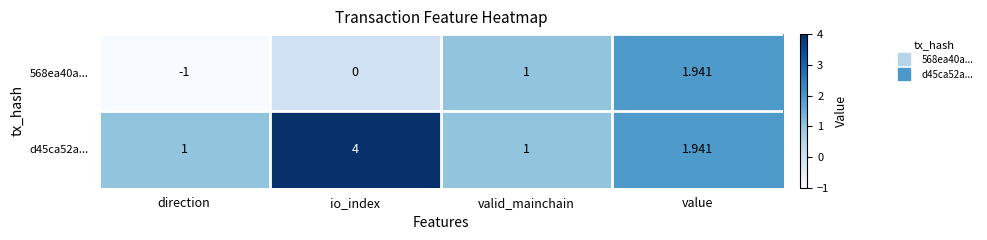

Which series has the largest total across all categories?

d45ca52a...